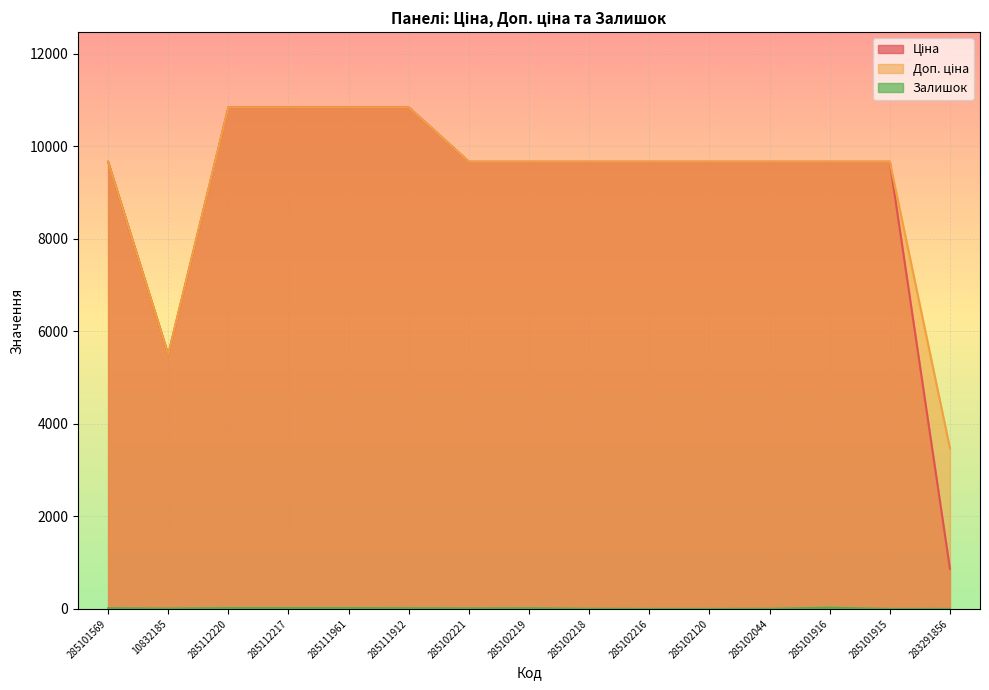

True or false: Залишок and Доп. ціна cross at least once.

False